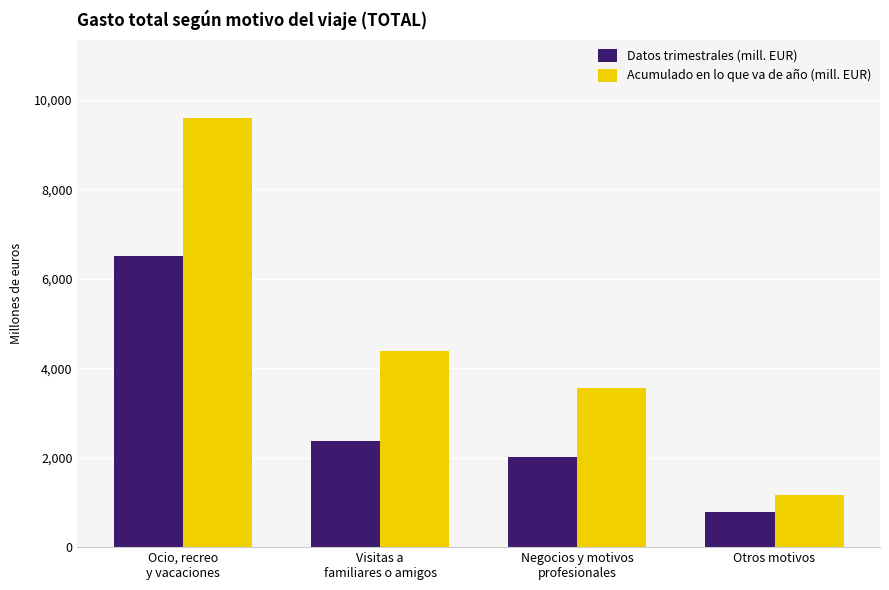

Rank the categories by Acumulado en lo que va de año (mill. EUR) value from lowest to highest.

Otros motivos, Negocios y motivos
profesionales, Visitas a
familiares o amigos, Ocio, recreo
y vacaciones